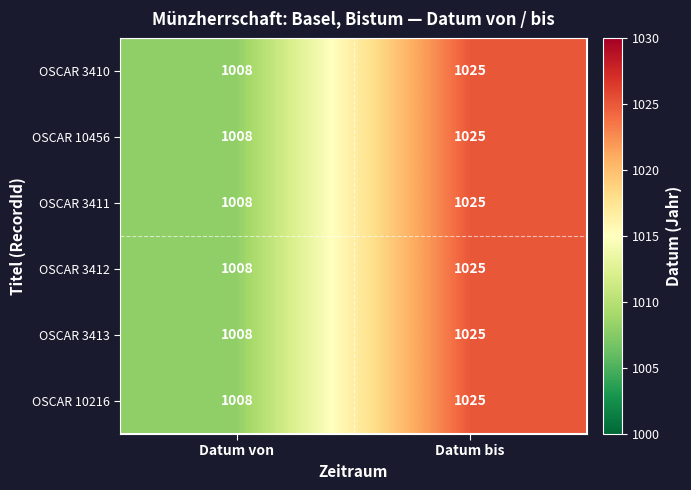

What is the difference between the maximum and minimum values in the OSCAR 10216 series?

17